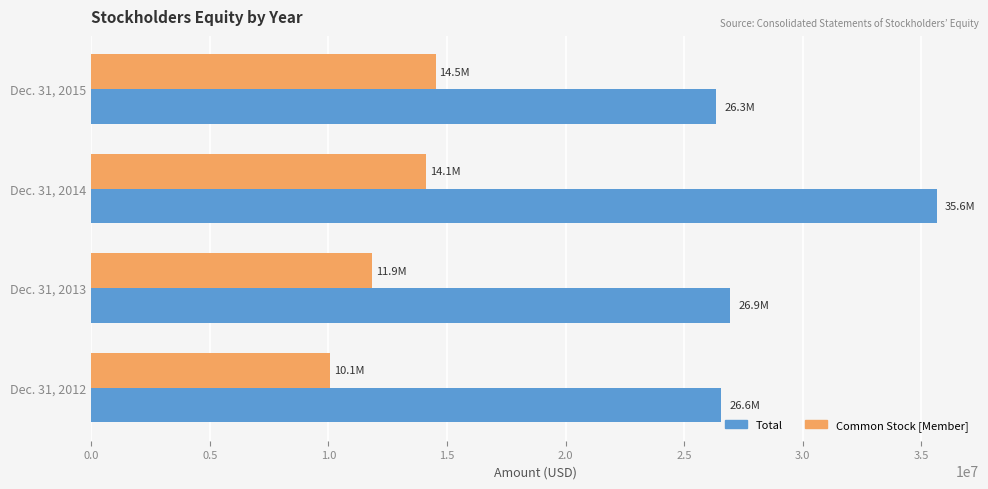

Is the value of Common Stock [Member] at Dec. 31, 2013 greater than the value of Total at Dec. 31, 2012?

No